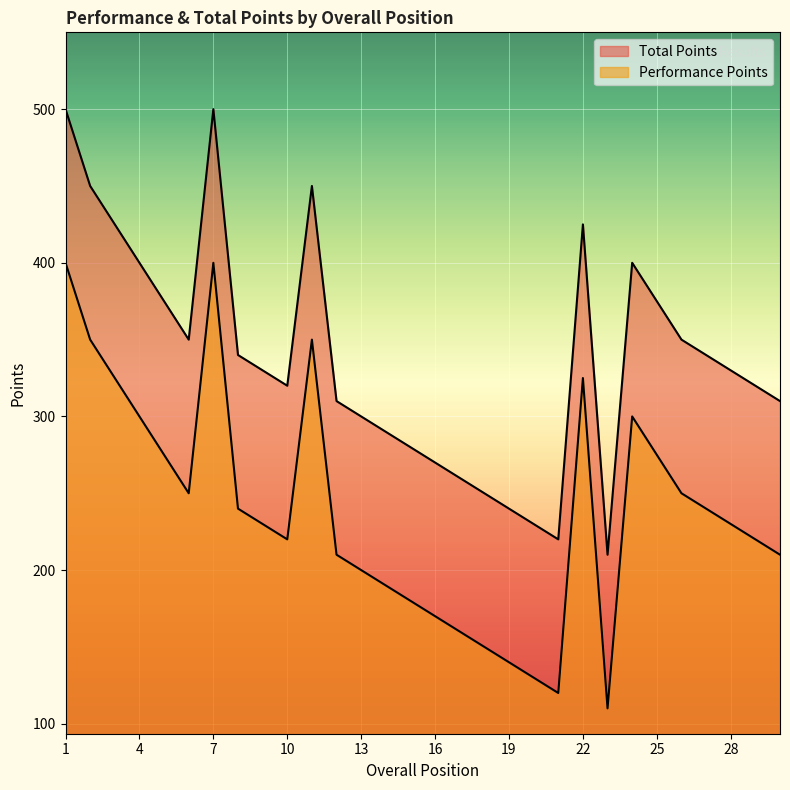

Reading left to right, extract all data points from this chart.

Performance Points: 1=500	2=450	3=425	4=400	5=375	6=350	7=500	8=340	9=330	10=320	11=450	12=310	13=300	14=290	15=280	16=270	17=260	18=250	19=240	20=230	21=220	22=425	23=210	24=400	25=375	26=350	27=340	28=330	29=320	30=310
Total Points: 1=400	2=350	3=325	4=300	5=275	6=250	7=400	8=240	9=230	10=220	11=350	12=210	13=200	14=190	15=180	16=170	17=160	18=150	19=140	20=130	21=120	22=325	23=110	24=300	25=275	26=250	27=240	28=230	29=220	30=210